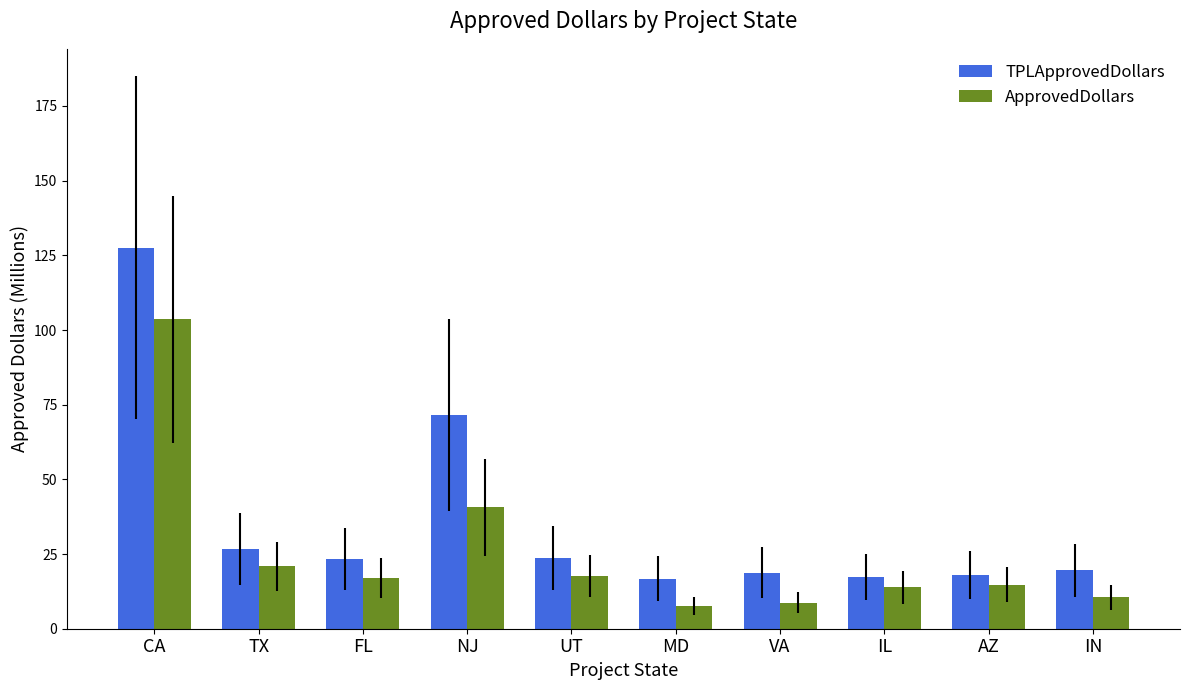

What is the approximate value of ApprovedDollars at IN?

10.5